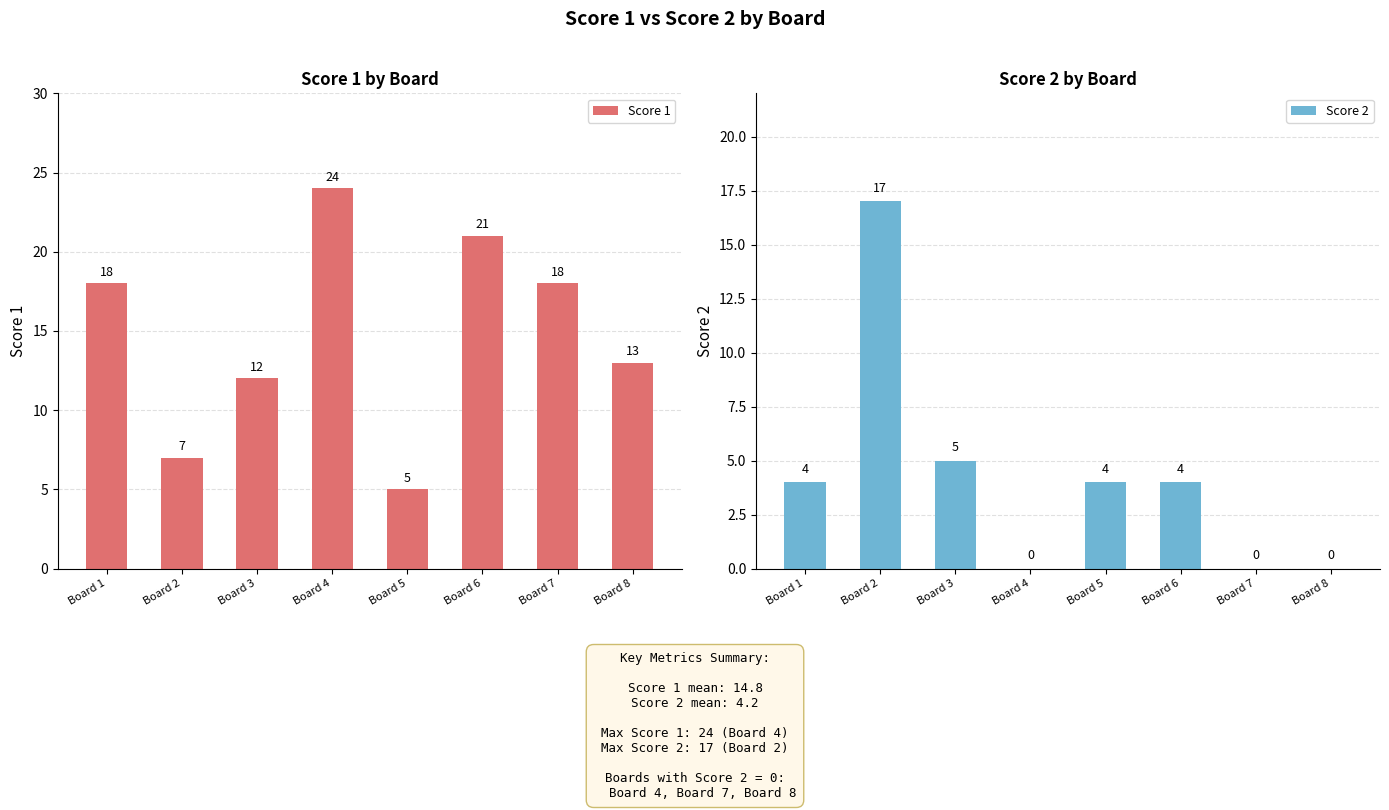

Reading left to right, transcribe all the data shown in this chart.

Score 1: Board 1=18	Board 2=7	Board 3=12	Board 4=24	Board 5=5	Board 6=21	Board 7=18	Board 8=13
Score 2: Board 1=4	Board 2=17	Board 3=5	Board 4=0	Board 5=4	Board 6=4	Board 7=0	Board 8=0